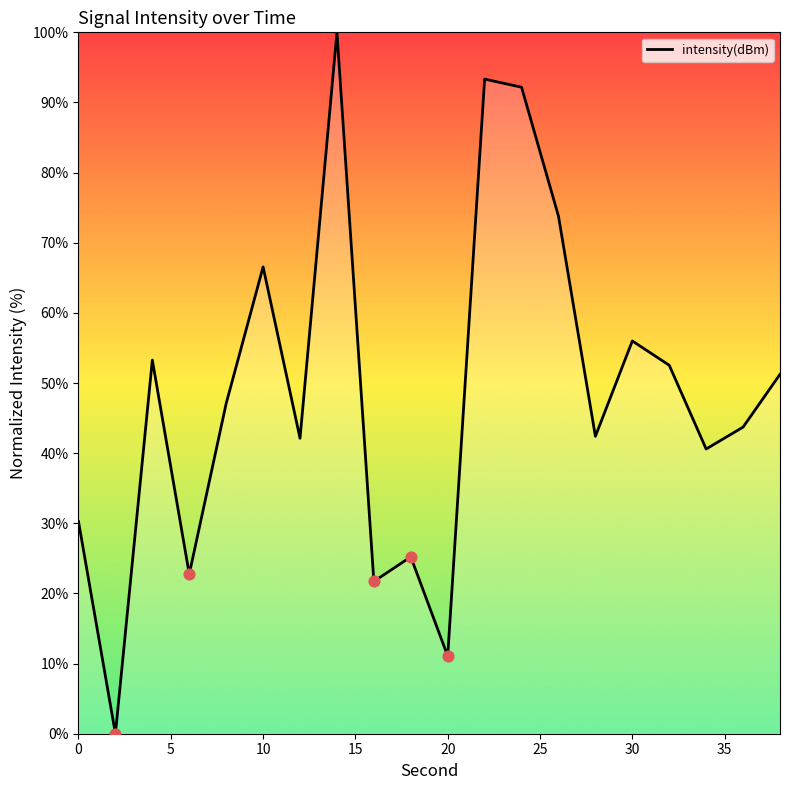

What is the greatest value displayed?

100.0